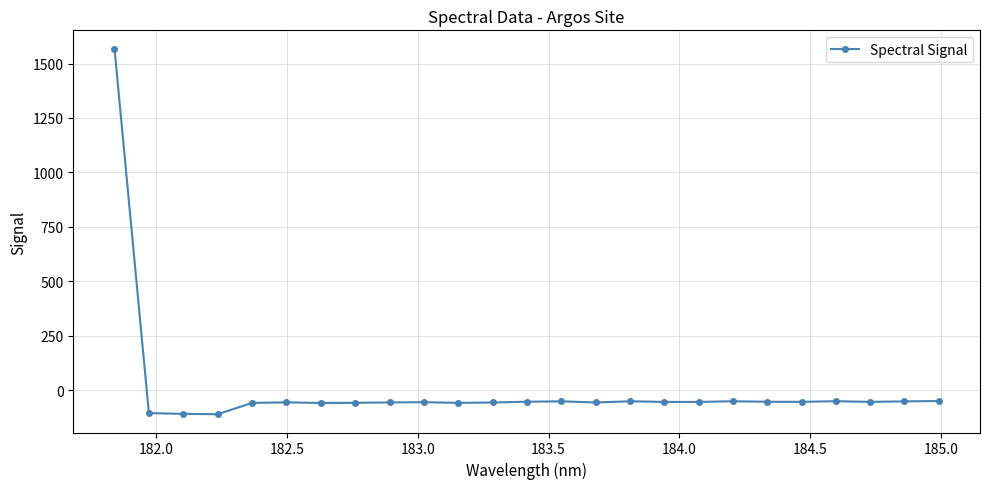

How many negative values are there?

24